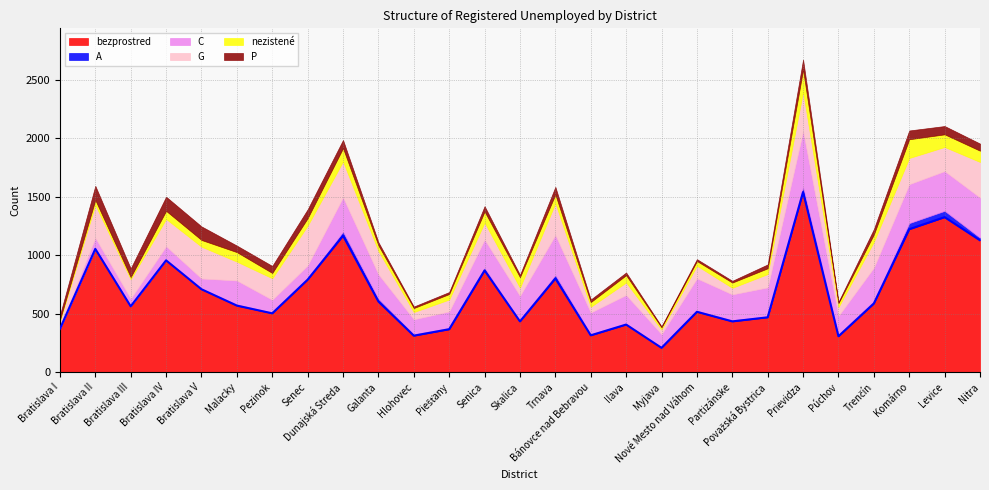

True or false: nezistené and bezprostred intersect in this chart.

False